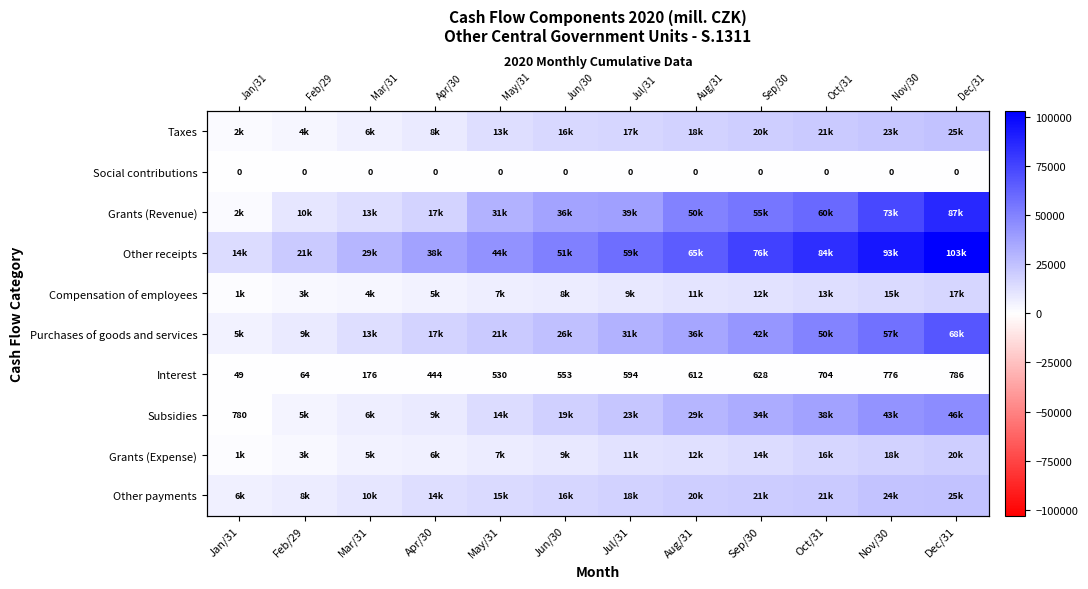

Read the Other payments value at Nov/30.

23717.6